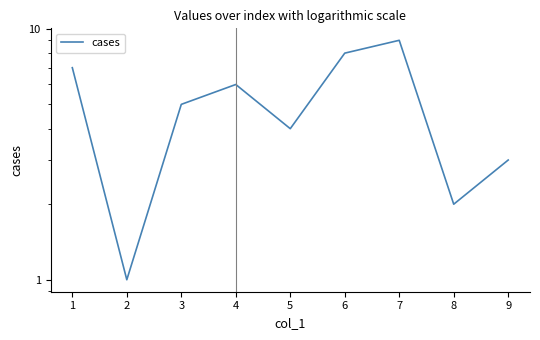

At which category does the data reach its first local peak?

4